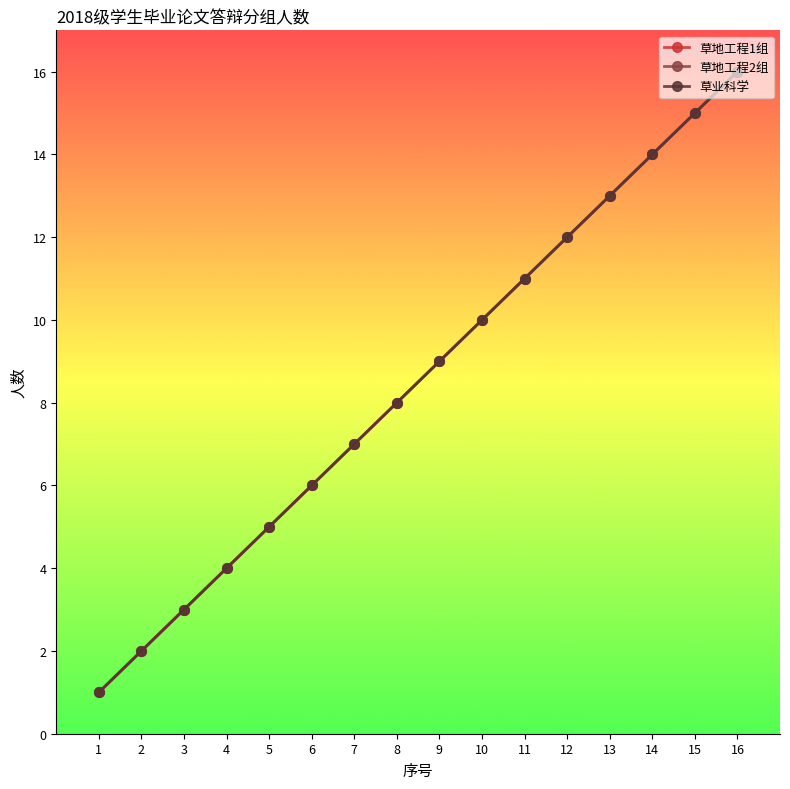

What is the smallest value displayed?

1